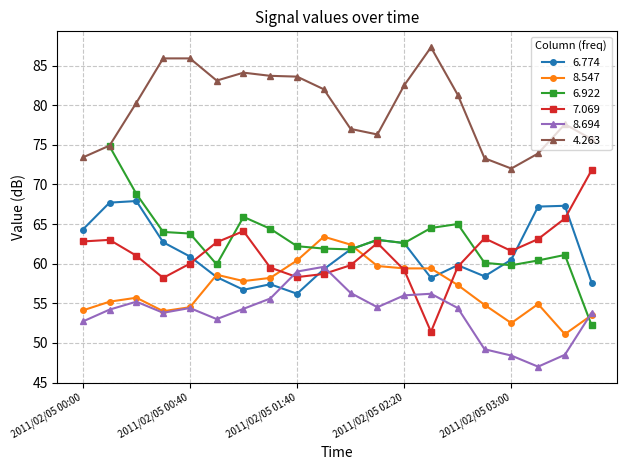

What is the label of the 3rd point from the left?

2011/02/05 00:20